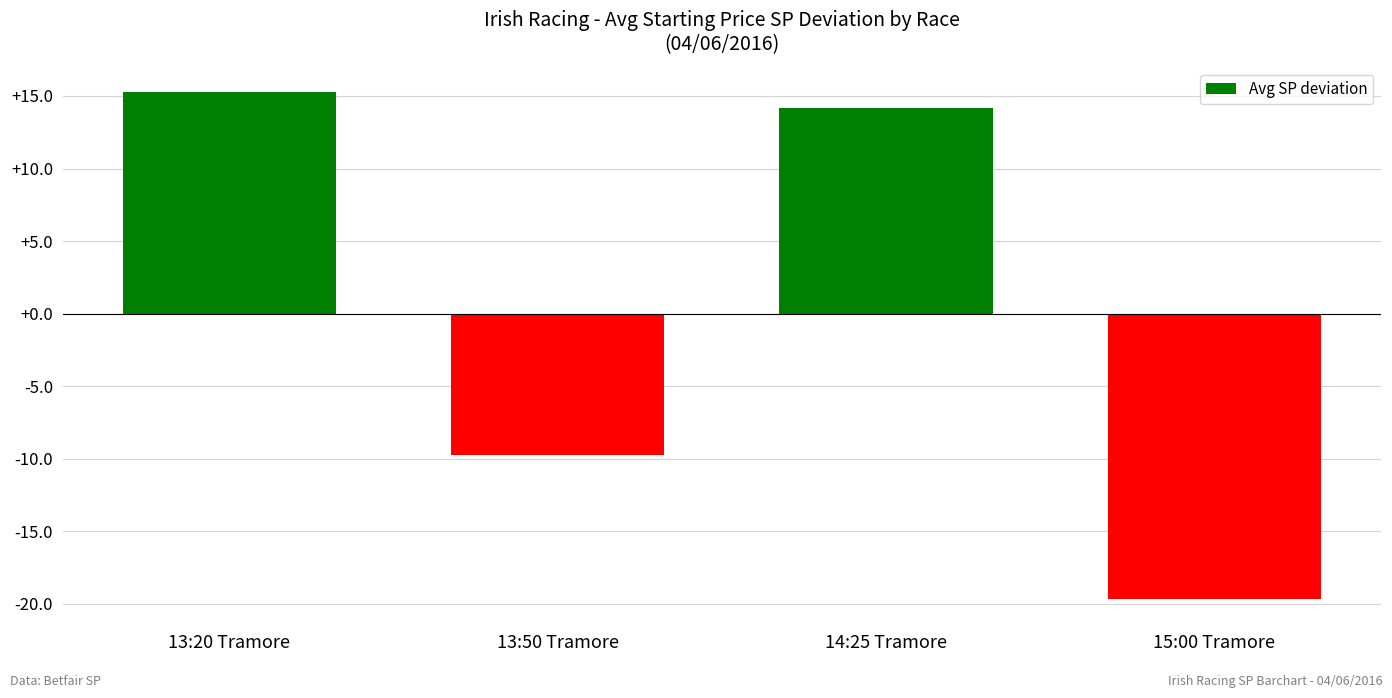

What is the change in value from 13:20 Tramore to 13:50 Tramore?

-25.0